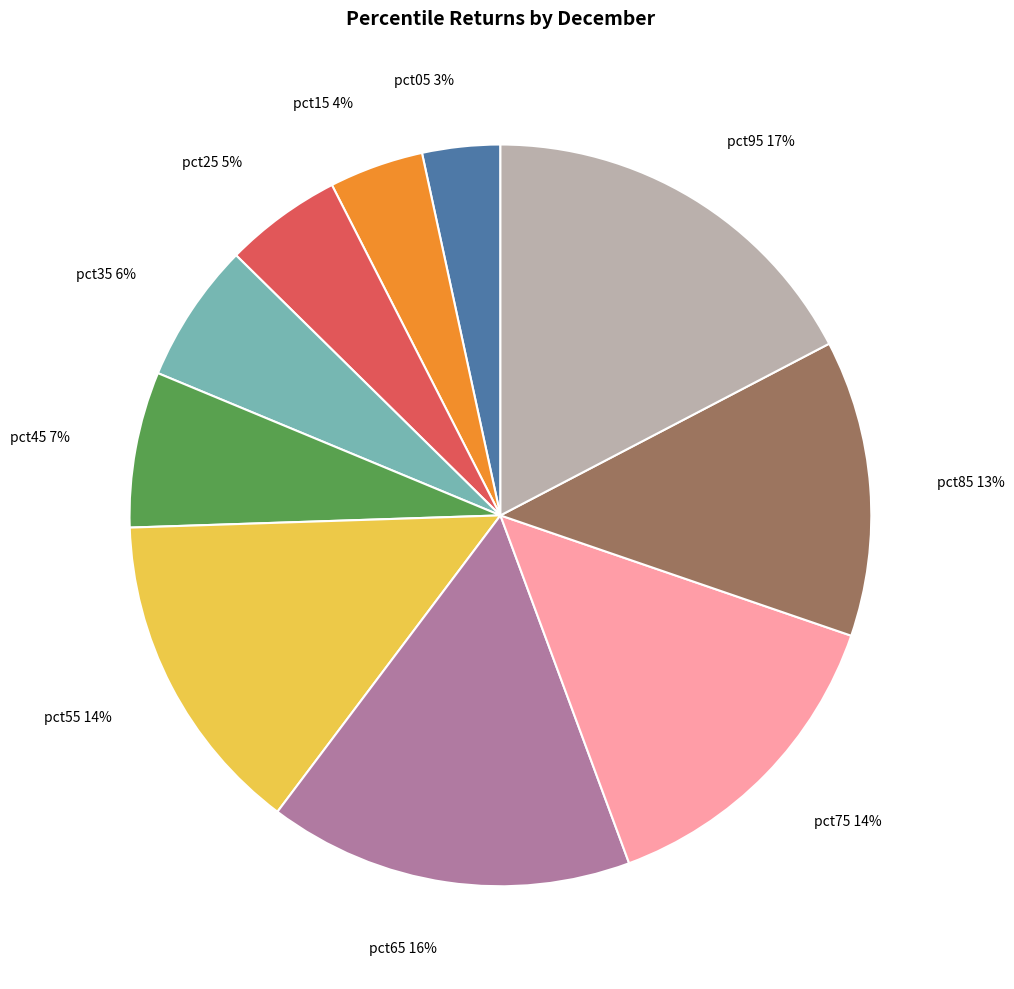

To the nearest percent, what is the combined percentage of pct75 and pct55?

28%